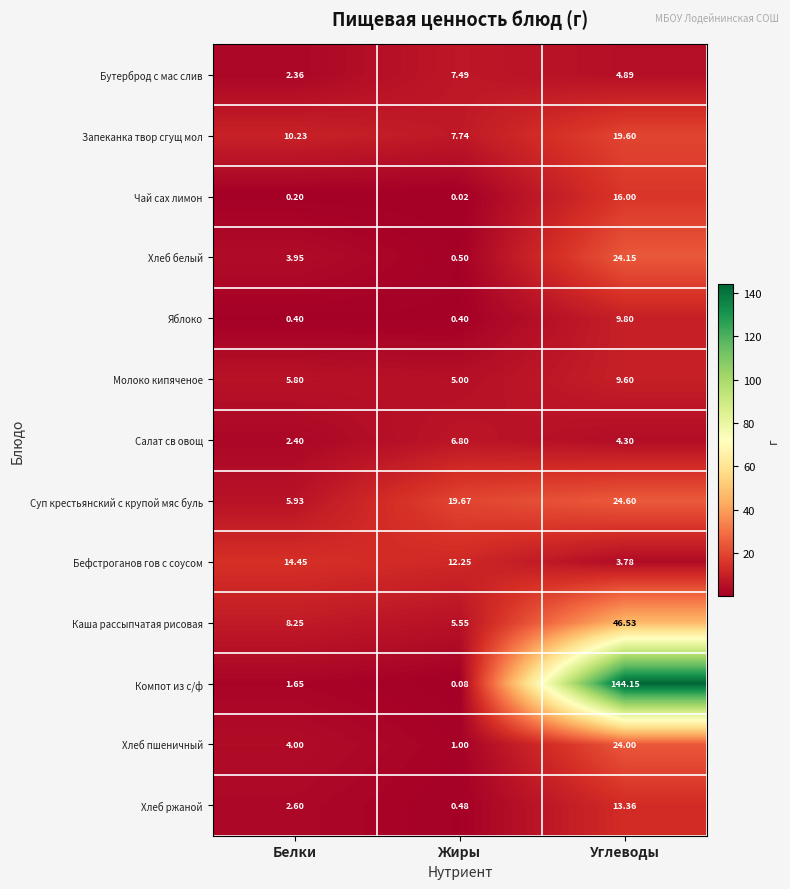

At which label does Суп крестьянский с крупой мяс буль reach its minimum?

Белки